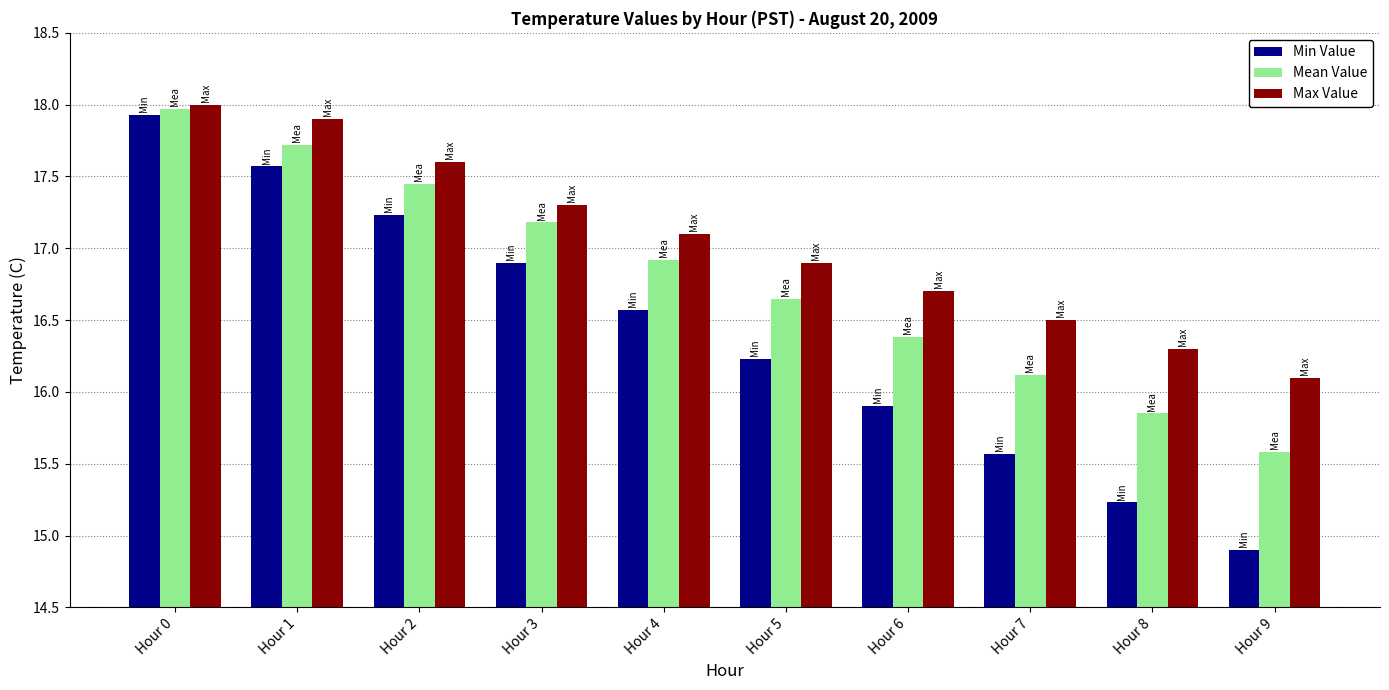

At how many categories does at least one series exceed 16?

10